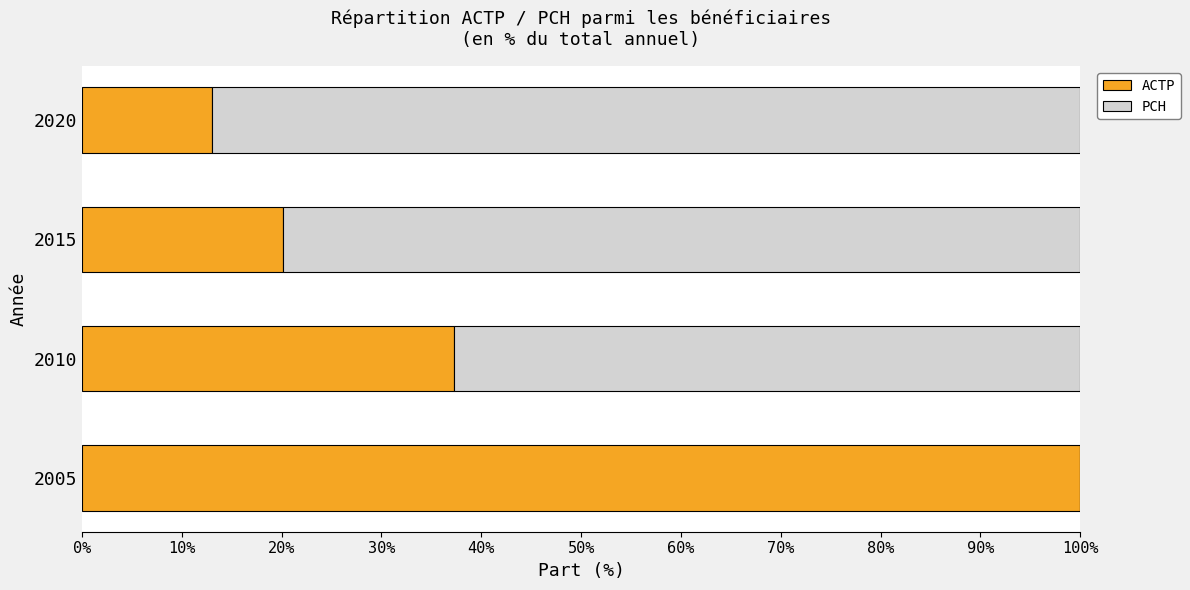

True or false: ACTP has a value of 151.8 at 2005.

False